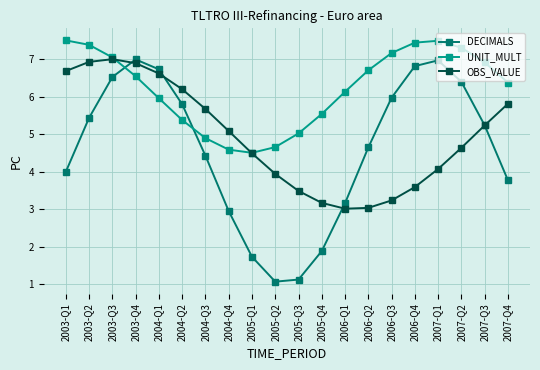

Is this an area chart (filled region under the line)?

No